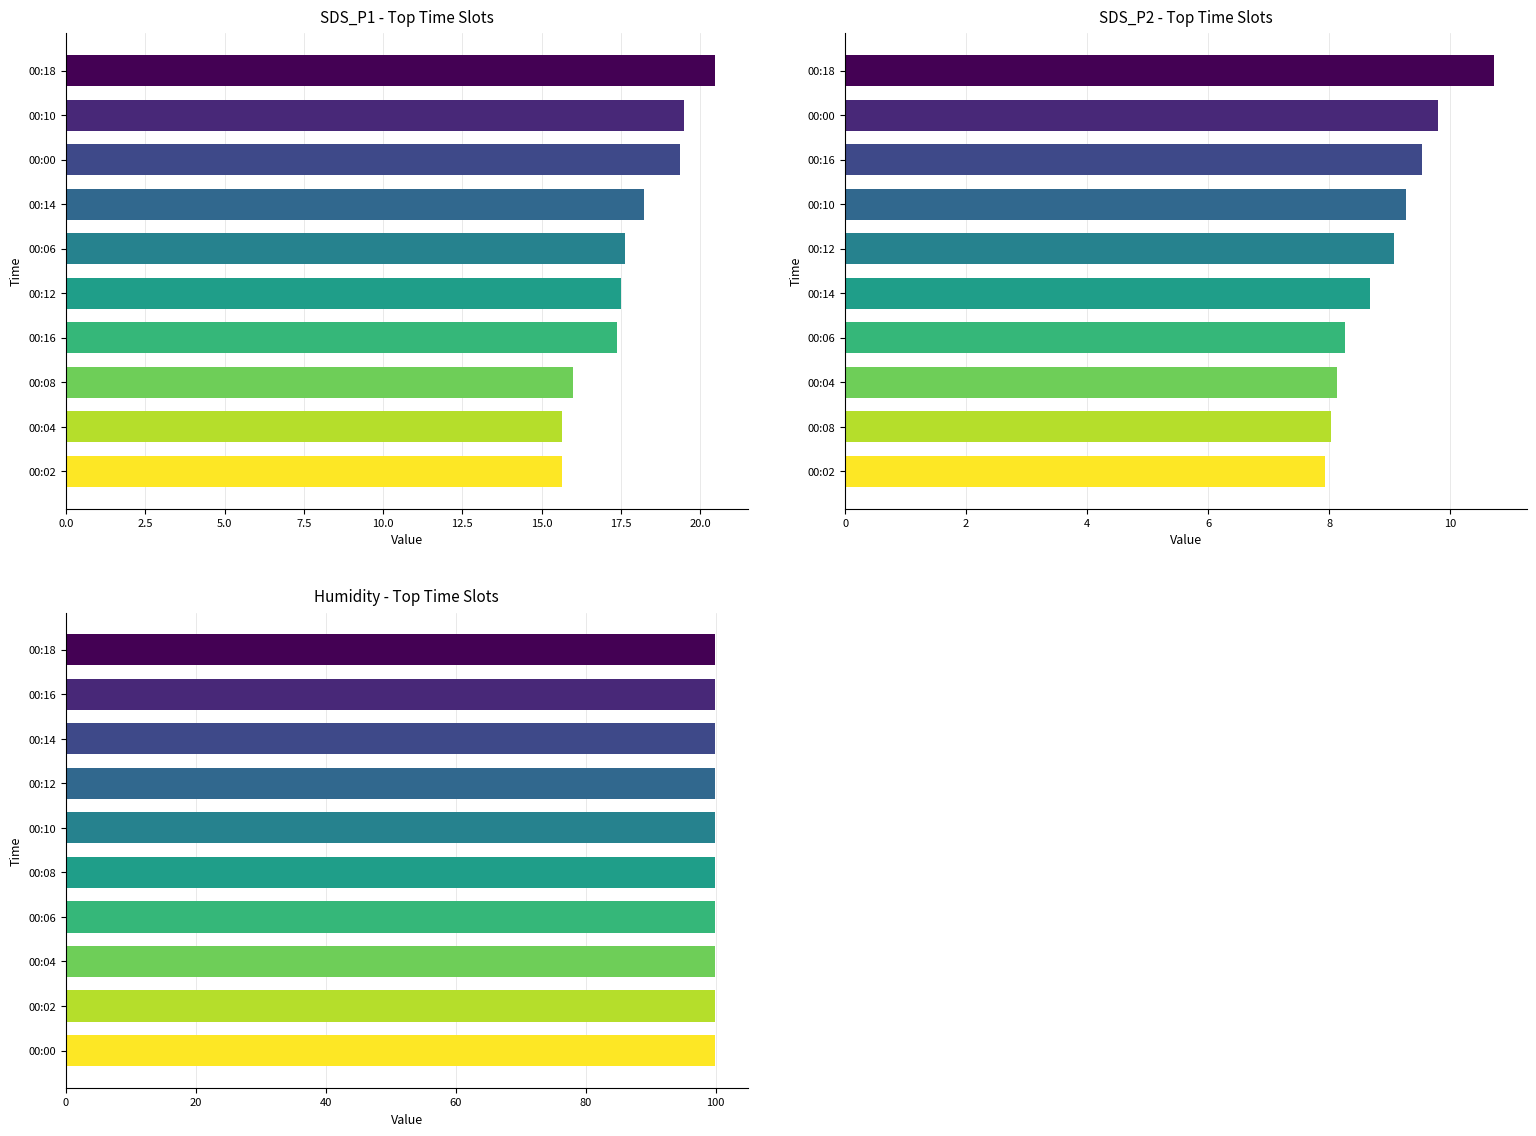

The value of Humidity - Top Time Slots at 2.5 is 1.2. True or false?

False